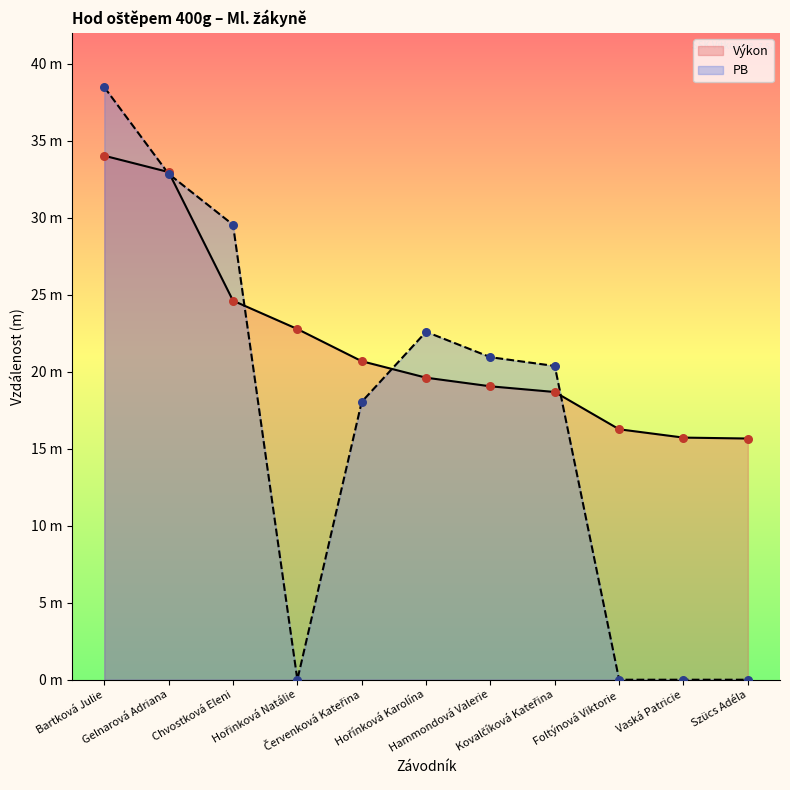

Which series reaches the maximum Y coordinate?

PB